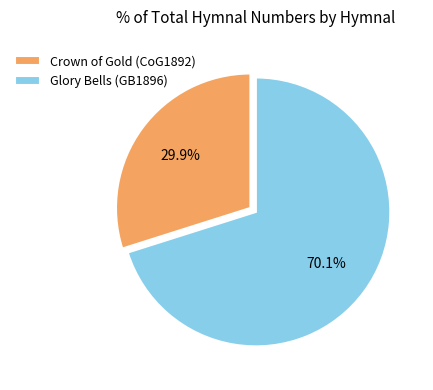

What is the ratio of the value at Crown of Gold (CoG1892) to the value at Glory Bells (GB1896)?

0.4